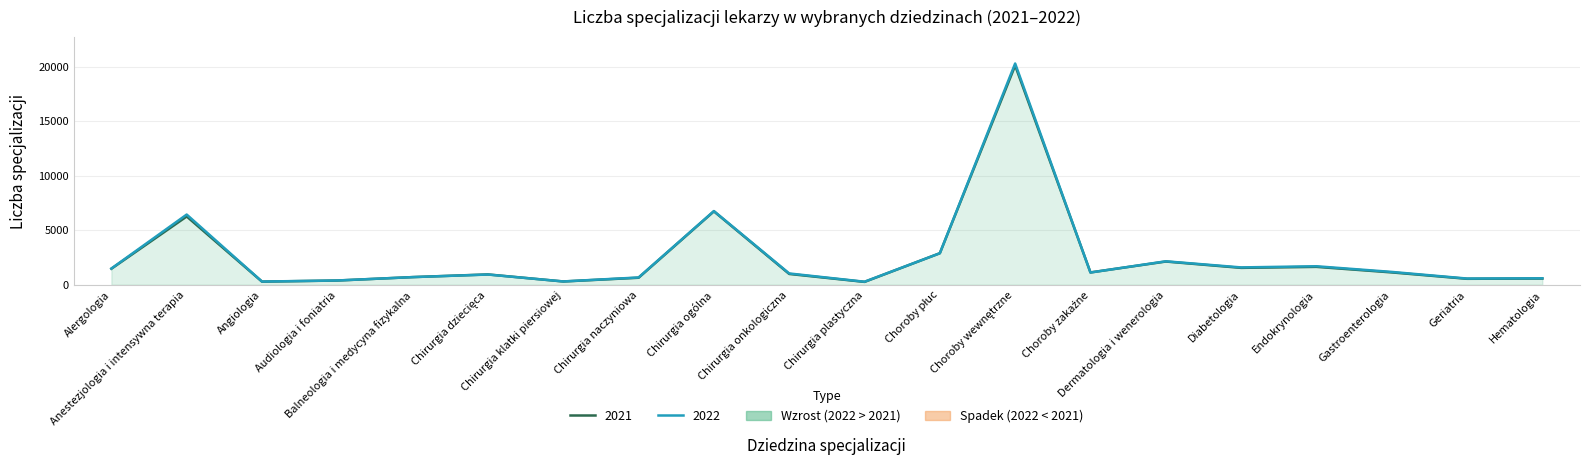

Reading left to right, transcribe all the data shown in this chart.

2021: Alergologia=1473	Anestezjologia i intensywna terapia=6267	Angiologia=287	Audiologia i foniatria=388	Balneologia i medycyna fizykalna=703	Chirurgia dziecięca=949	Chirurgia klatki piersiowej=301	Chirurgia naczyniowa=644	Chirurgia ogólna=6737	Chirurgia onkologiczna=993	Chirurgia plastyczna=263	Choroby płuc=2894	Choroby wewnętrzne=20115	Choroby zakaźne=1131	Dermatologia i wenerologia=2132	Diabetologia=1550	Endokrynologia=1643	Gastroenterologia=1134	Geriatria=547	Hematologia=570
2022: Alergologia=1490	Anestezjologia i intensywna terapia=6443	Angiologia=294	Audiologia i foniatria=393	Balneologia i medycyna fizykalna=702	Chirurgia dziecięca=938	Chirurgia klatki piersiowej=305	Chirurgia naczyniowa=669	Chirurgia ogólna=6764	Chirurgia onkologiczna=1038	Chirurgia plastyczna=278	Choroby płuc=2891	Choroby wewnętrzne=20304	Choroby zakaźne=1125	Dermatologia i wenerologia=2152	Diabetologia=1592	Endokrynologia=1699	Gastroenterologia=1179	Geriatria=570	Hematologia=593